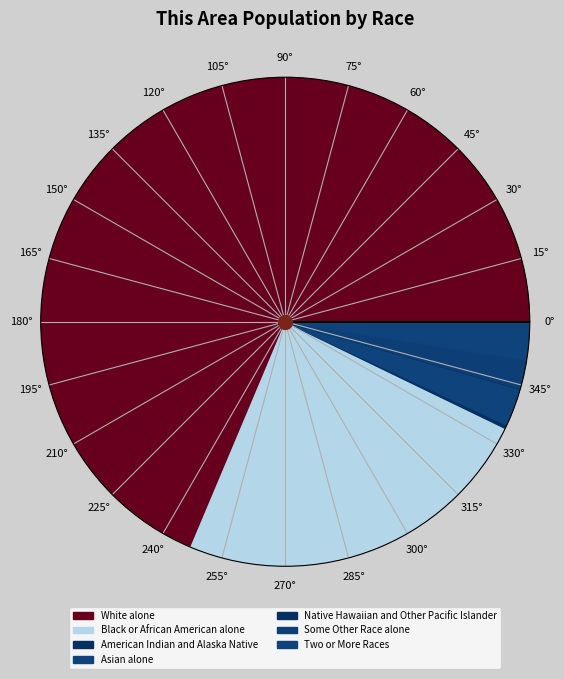

Count the number of slices in the pie.

7